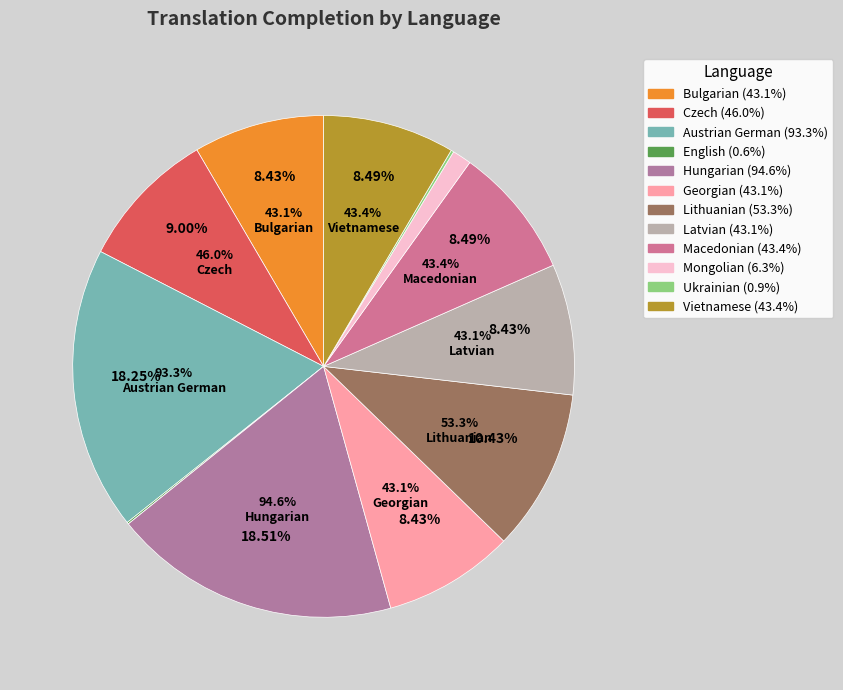

Which has a higher value, Czech or Bulgarian?

Czech